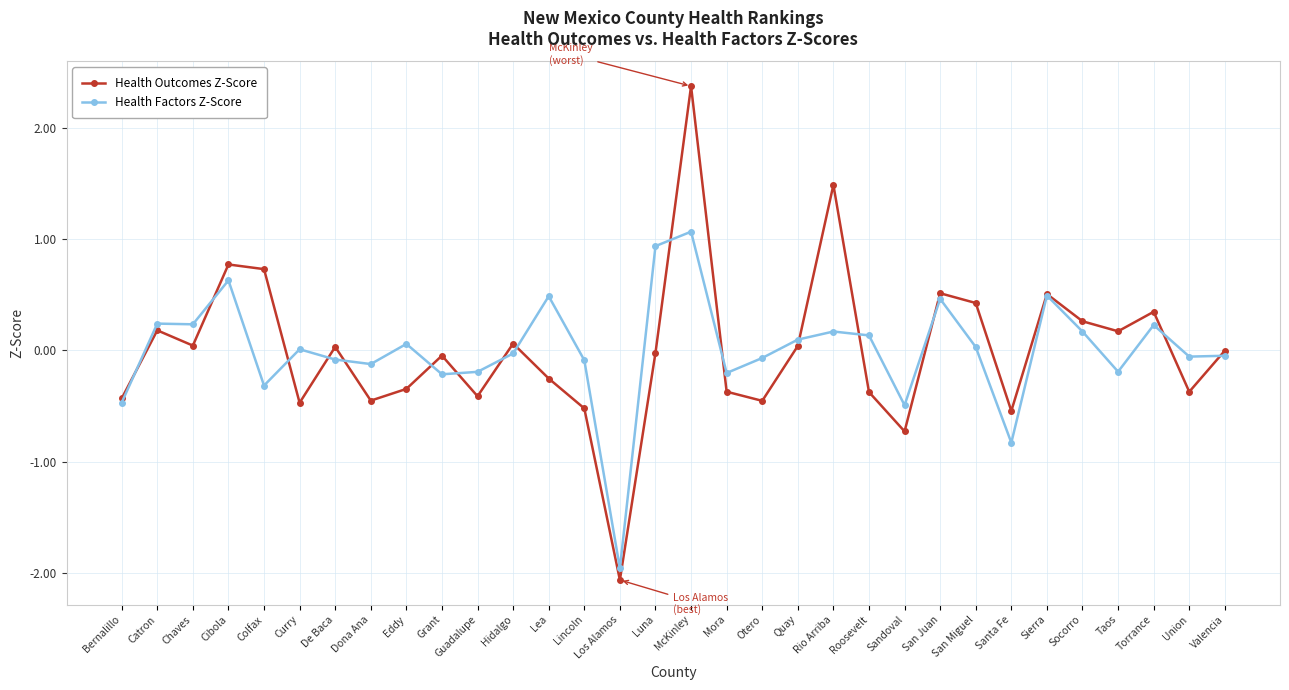

At how many categories does at least one series exceed -1?

31